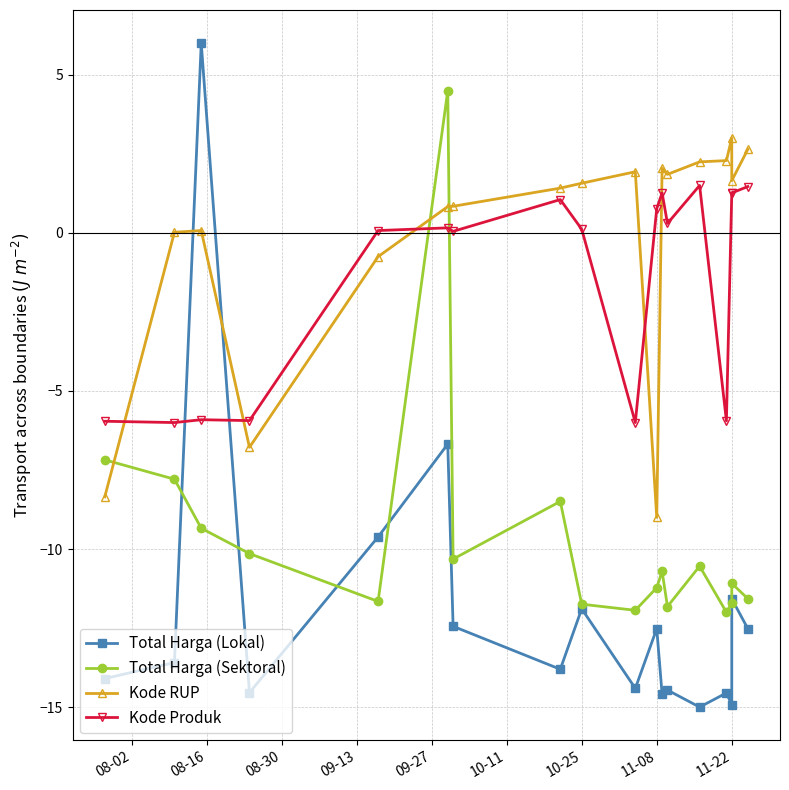

Rank the series at 10-25 from lowest to highest value.

Total Harga (Lokal), Total Harga (Sektoral), Kode Produk, Kode RUP